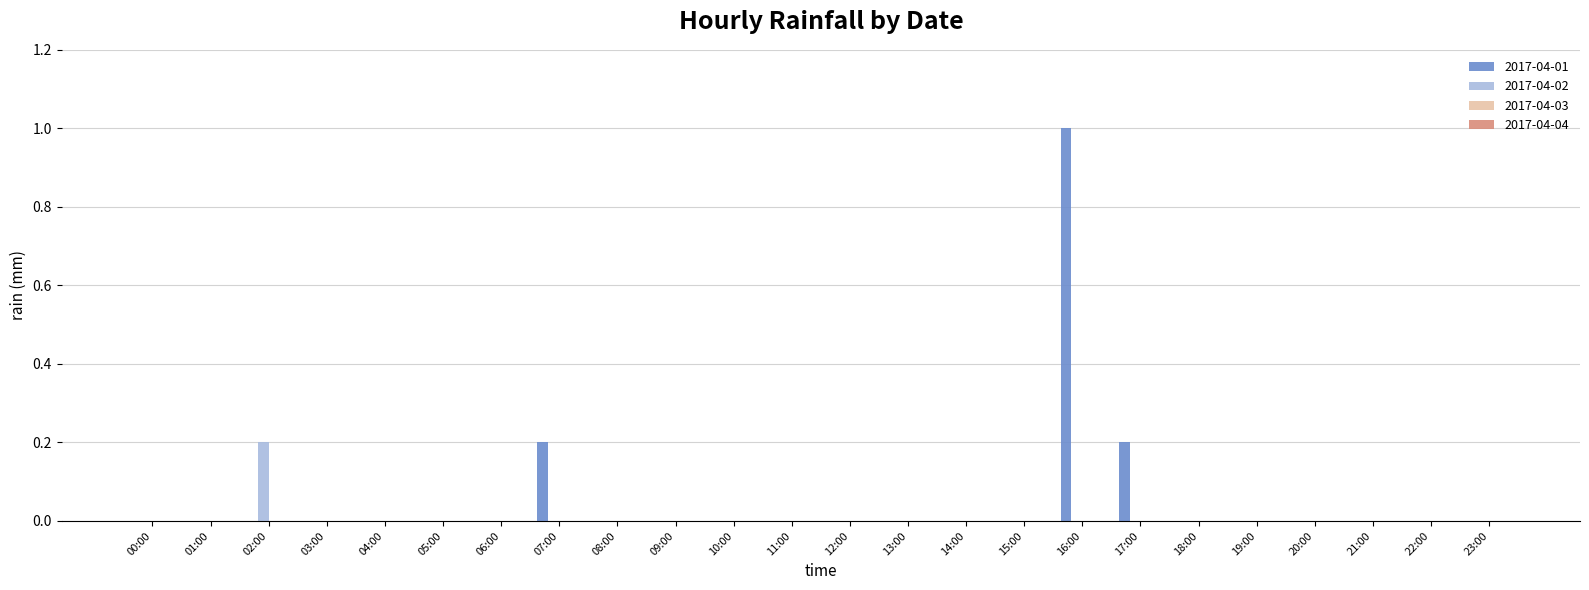

What is the highest value of the 2017-04-01 series?

1.0